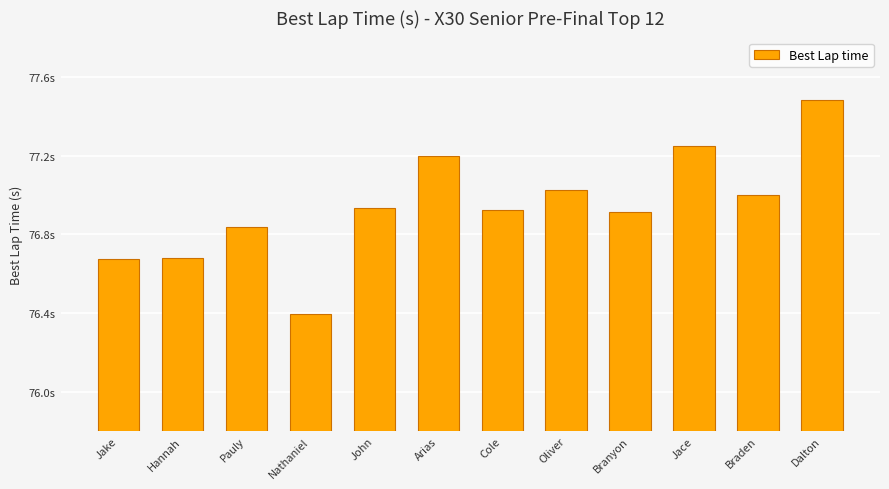

What is the sum of all values?

923.3